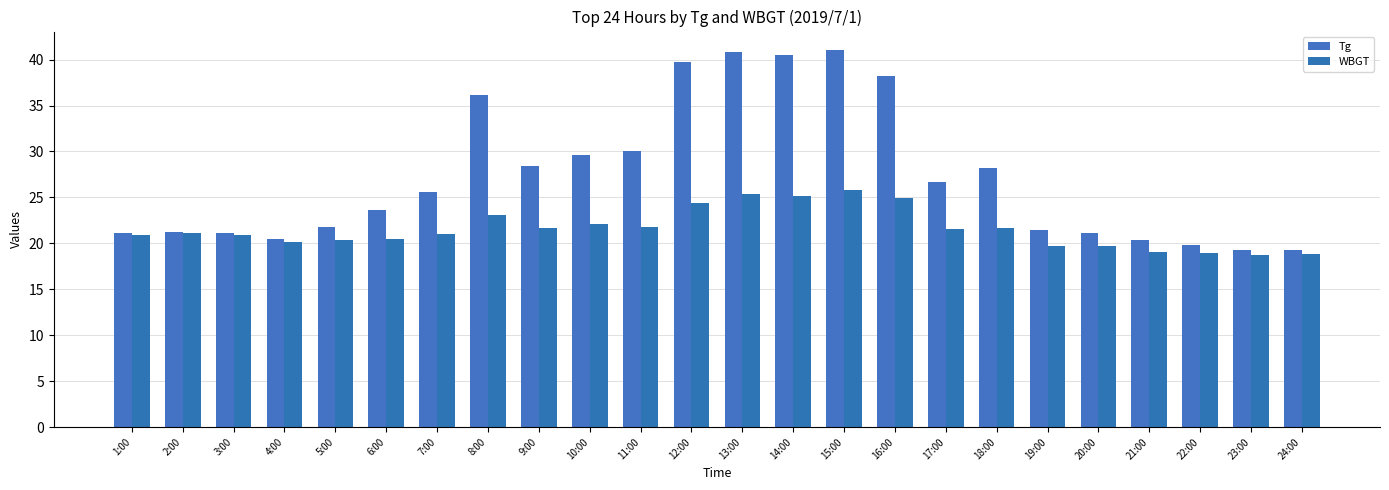

Does the chart contain any negative values?

No